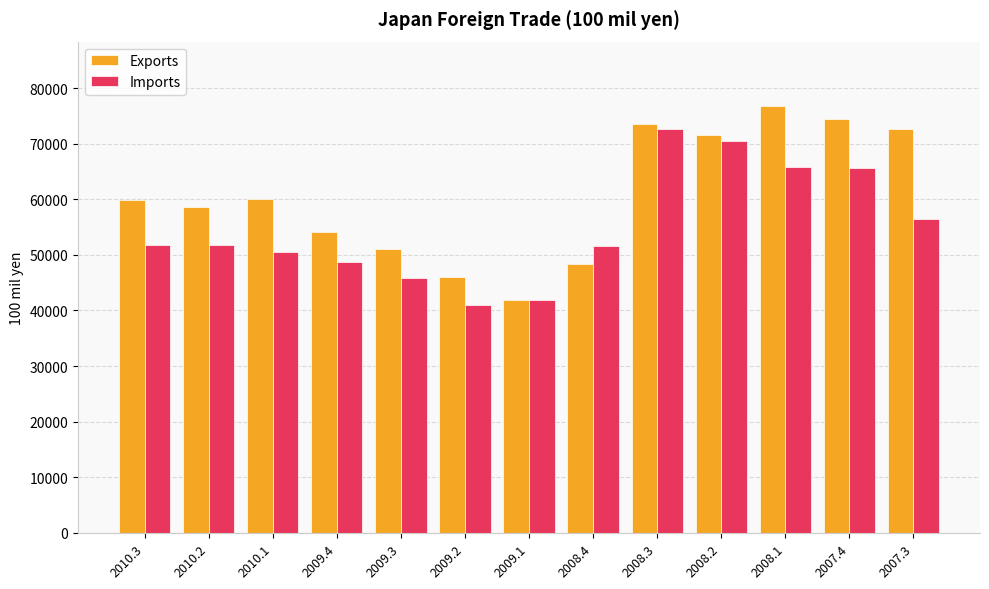

What is the spread (max minus min) of values at 2008.3?

910